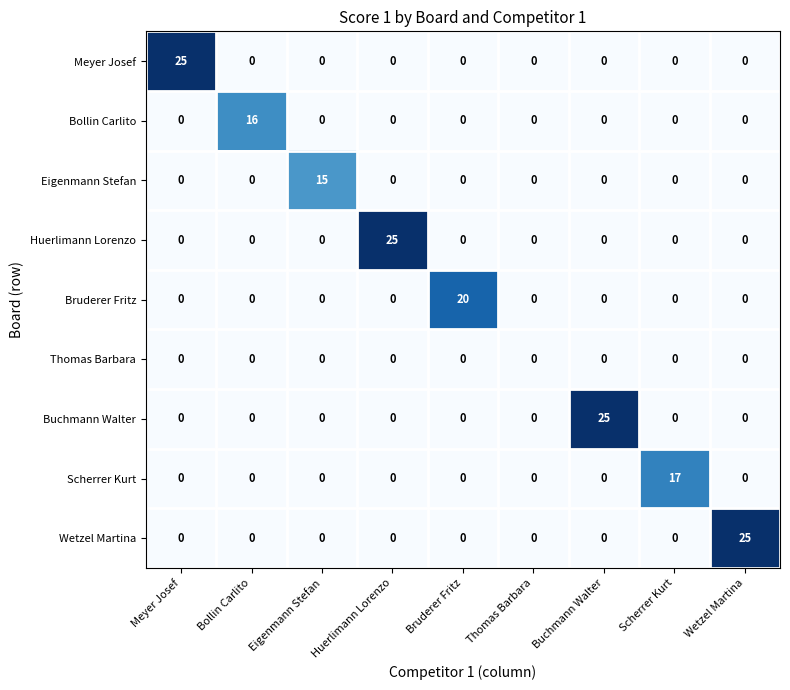

The value of Bollin Carlito at Buchmann Walter is 9. True or false?

False